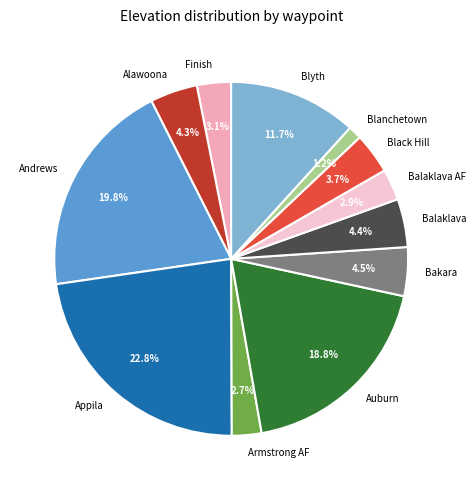

What percentage is NOT represented by Balaklava AF?

97.1%